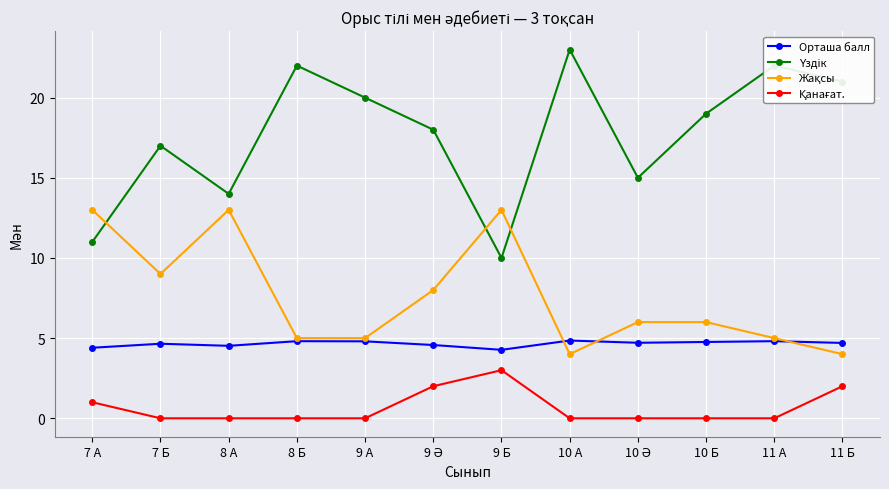

What is the difference between the highest and lowest values at 10 Б?

19.0